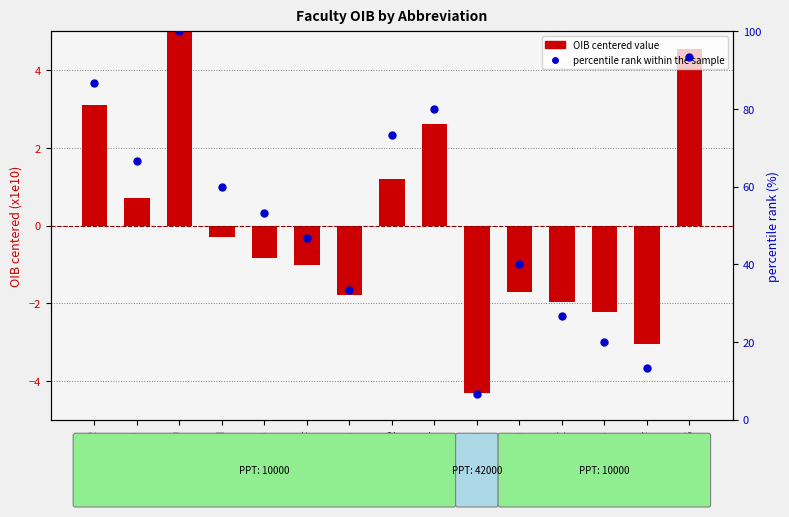

What are all the series names shown in the legend?

OIB centered value, percentile rank within the sample